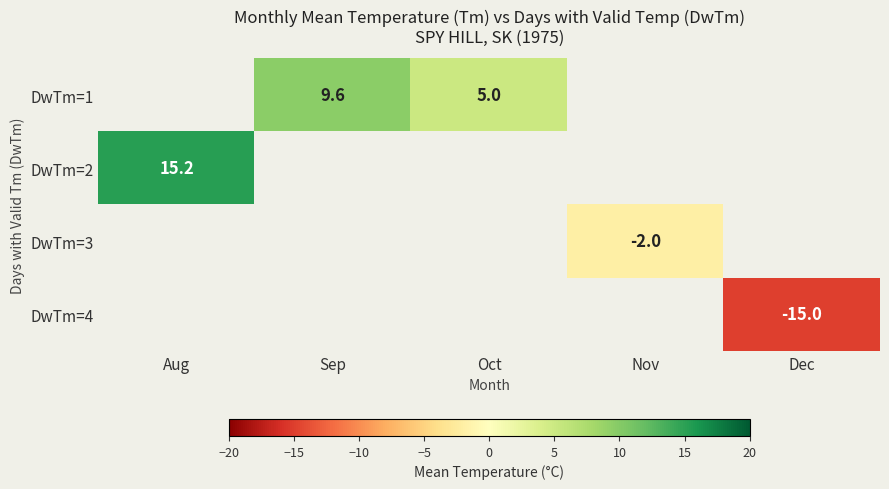

What is the sum of the row_0 values at Oct and Sep?

14.6